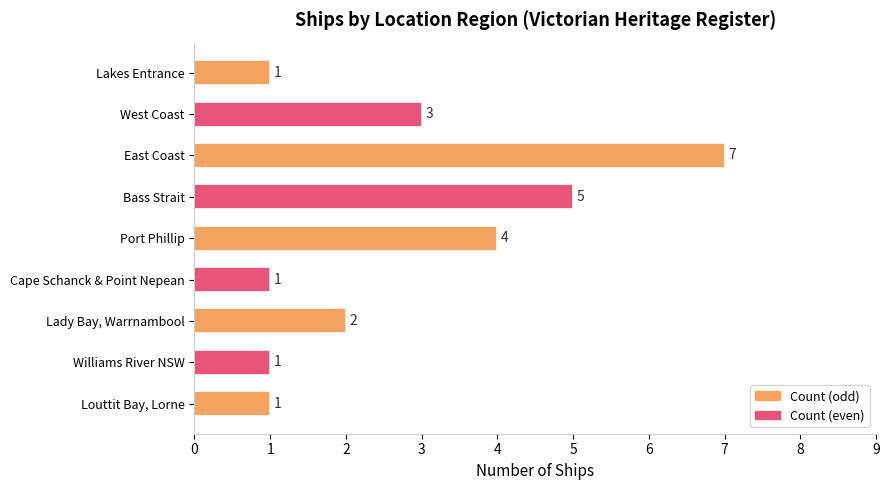

What is the value of the 7th bar from the top?

2